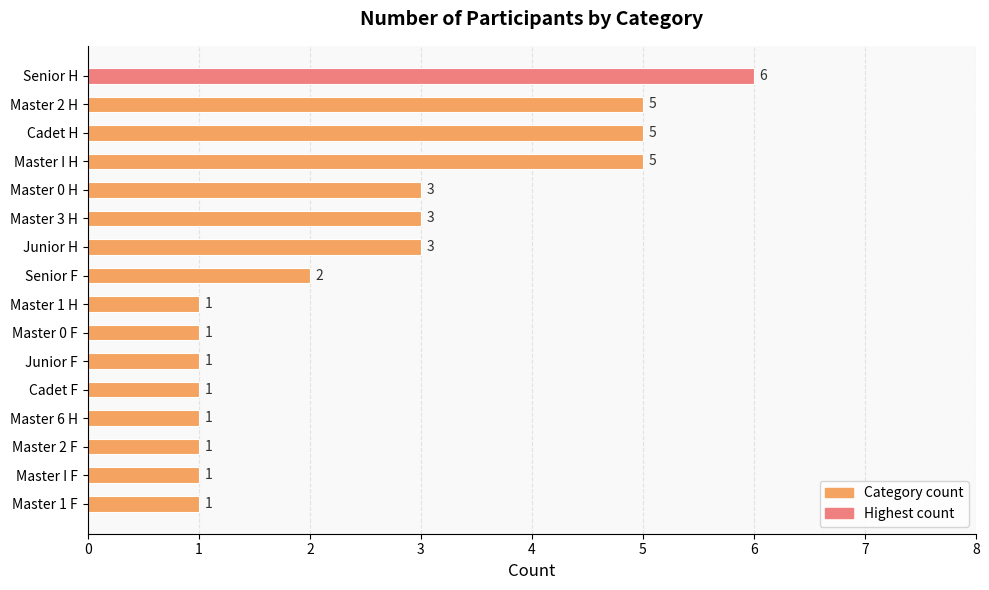

Reading bottom to top, list all the values displayed in this chart.

Master 1 F=1	Master I F=1	Master 2 F=1	Master 6 H=1	Cadet F=1	Junior F=1	Master 0 F=1	Master 1 H=1	Senior F=2	Junior H=3	Master 3 H=3	Master 0 H=3	Master I H=5	Cadet H=5	Master 2 H=5	Senior H=6